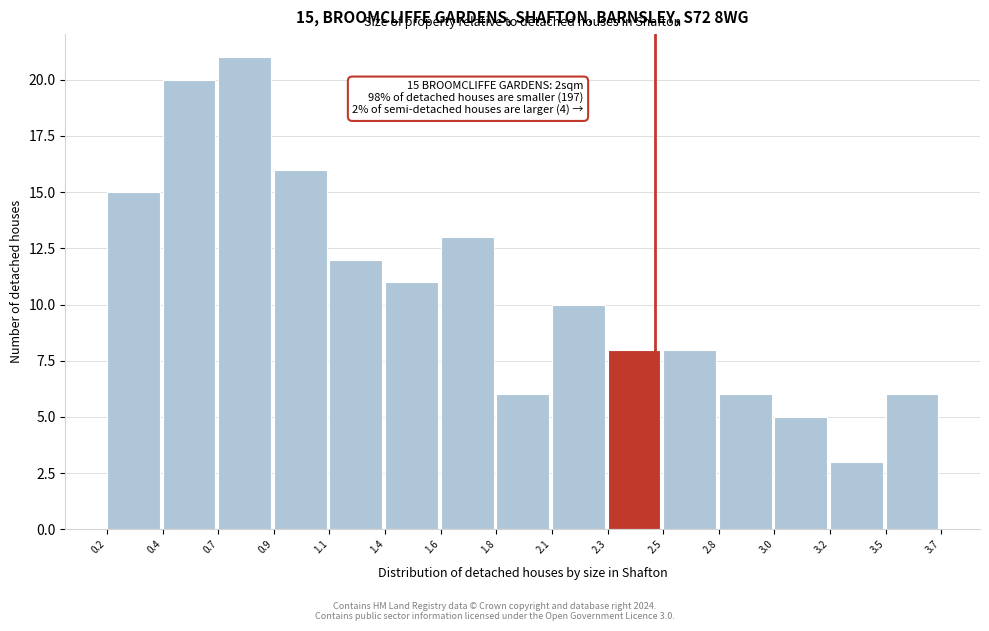

Which range on the x-axis has the tallest bar?

0.7 to 0.9